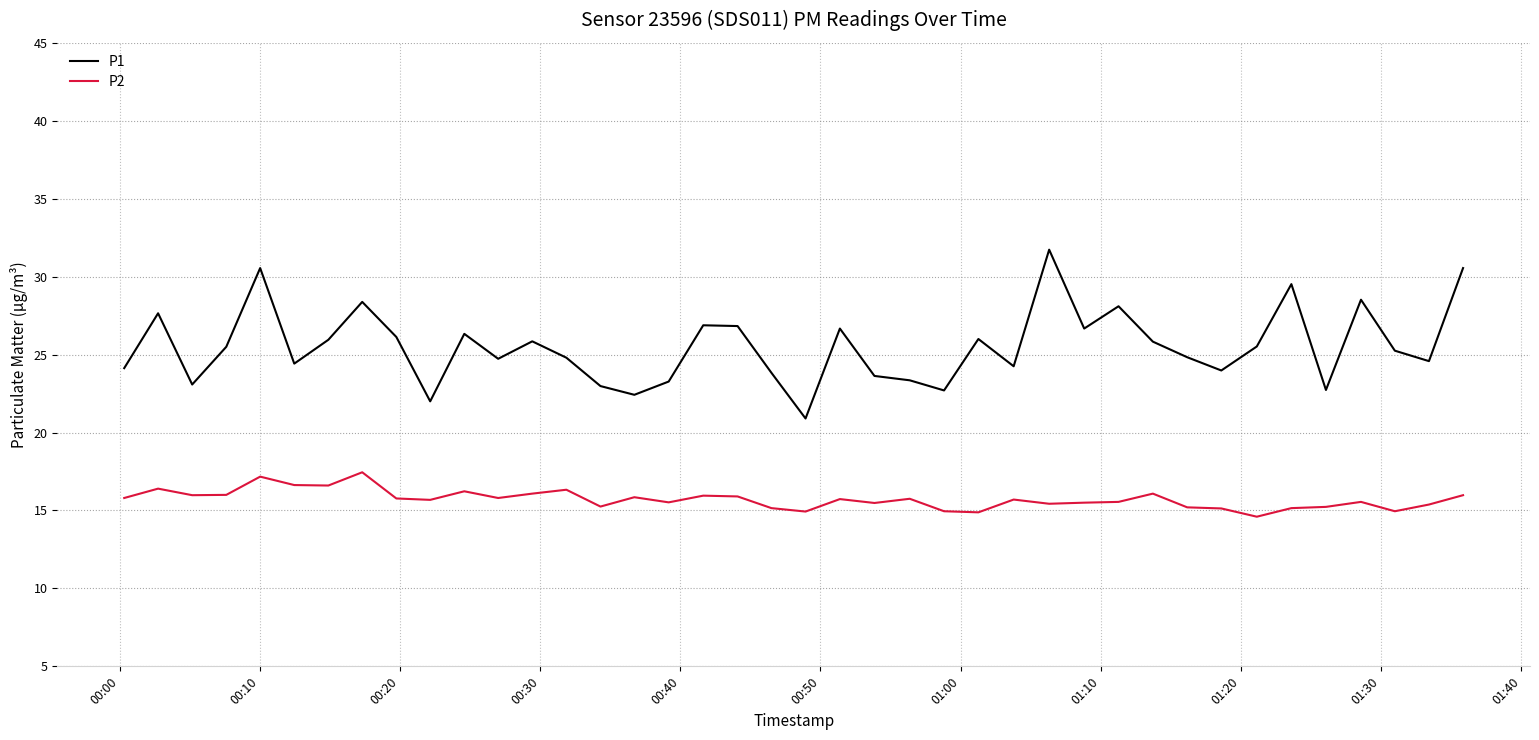

What is the maximum value shown in the chart?

31.7